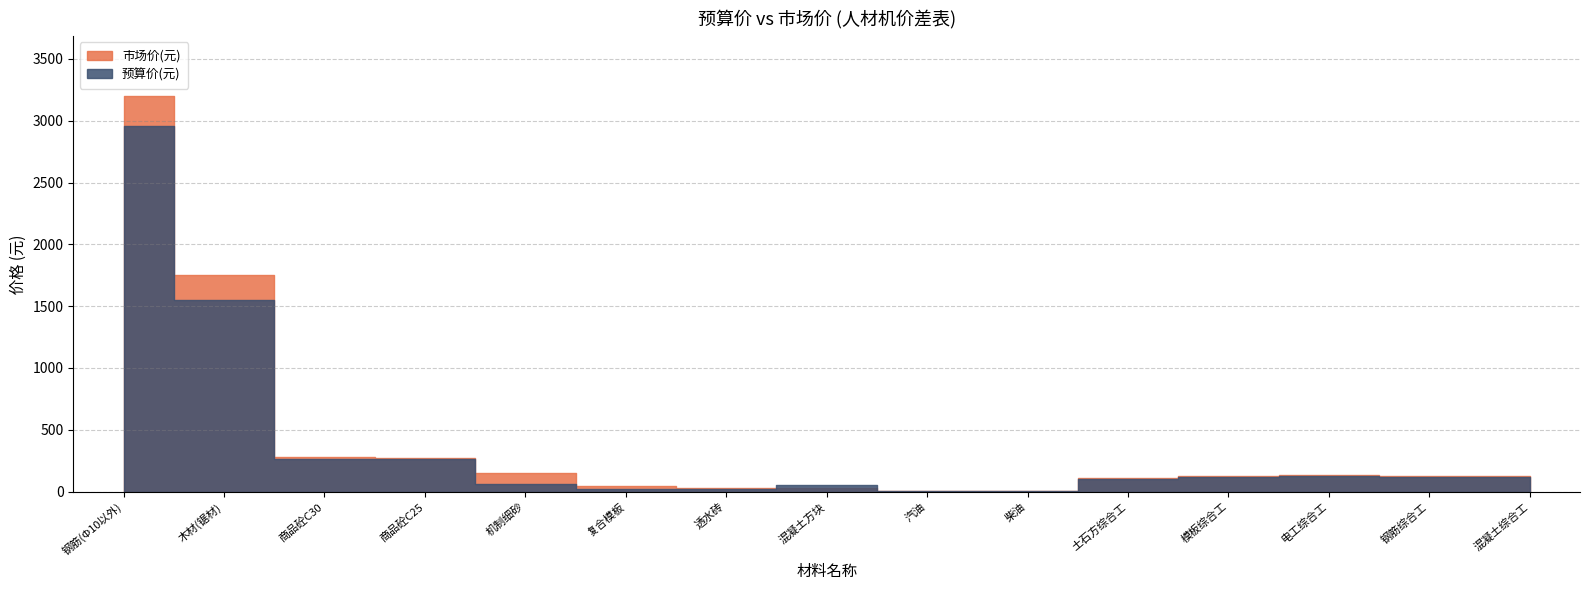

How many times do 市场价(元) and 预算价(元) cross each other?

2